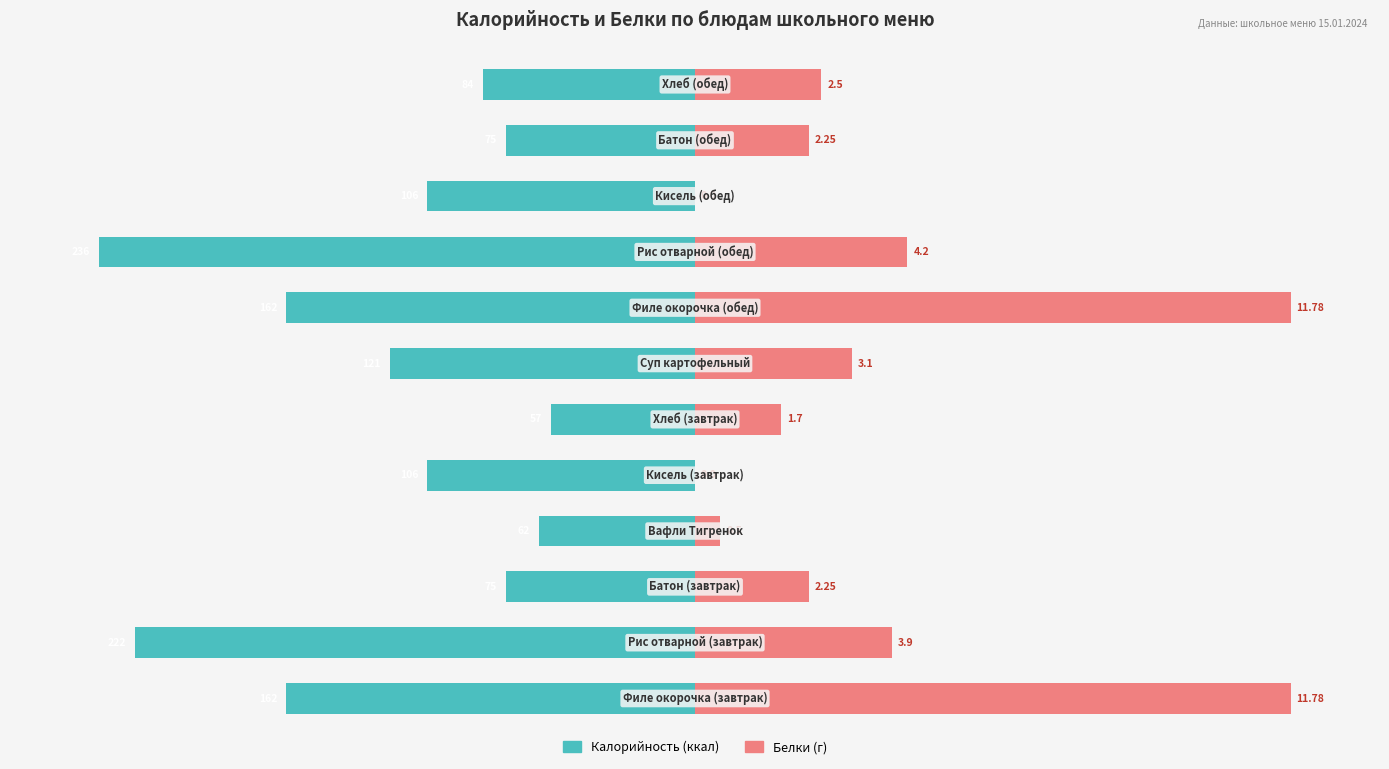

True or false: Калорийность has a value of -139.6 at 8.

False